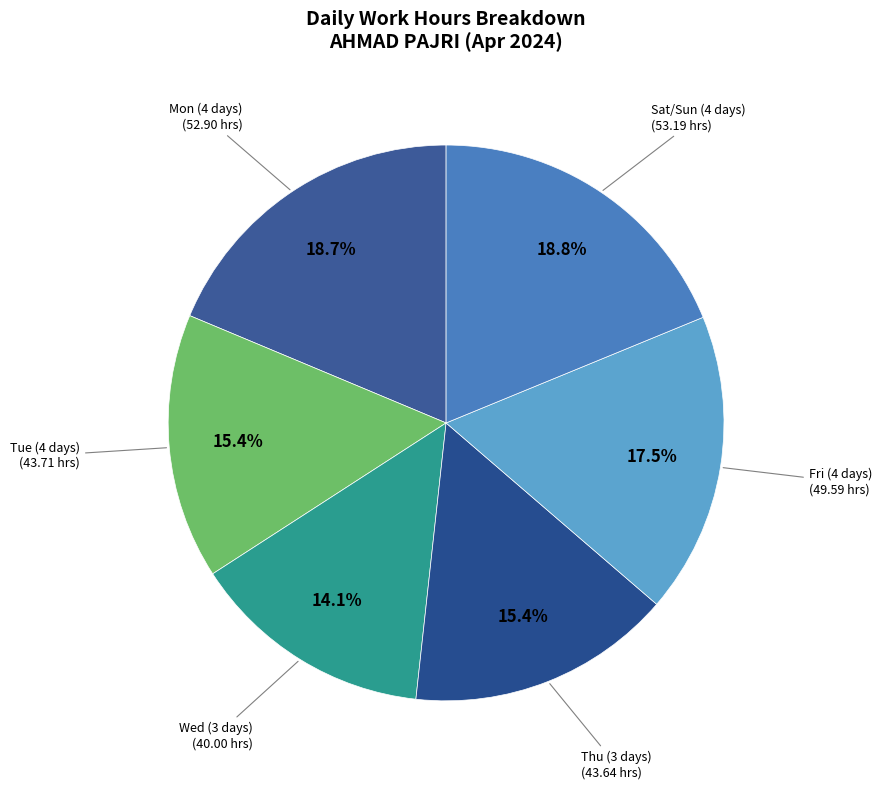

How much of the chart is everything except Thu (3 days)?

84.6%